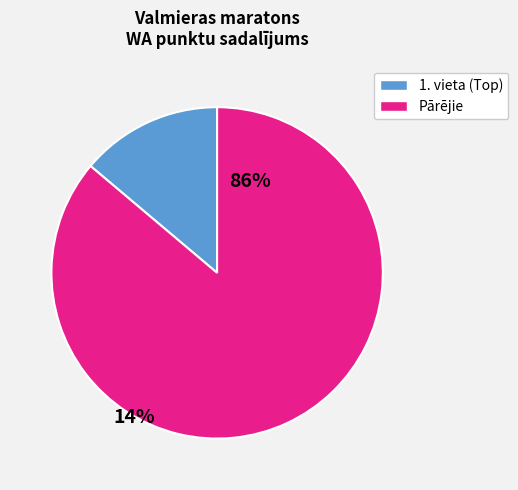

Count the number of slices in the pie.

2